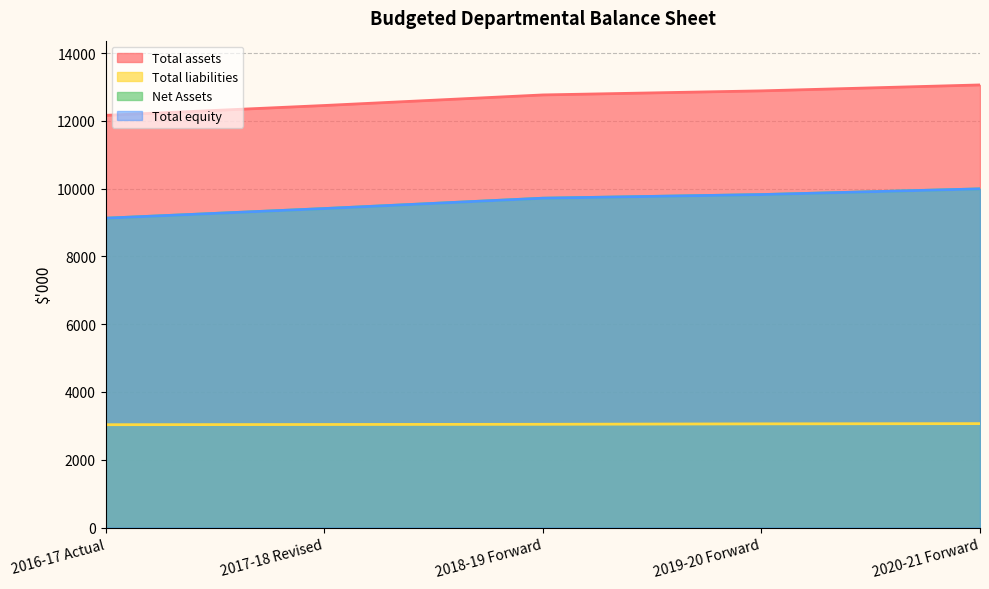

The value of Total assets at 2016-17 Actual is 4165. True or false?

False